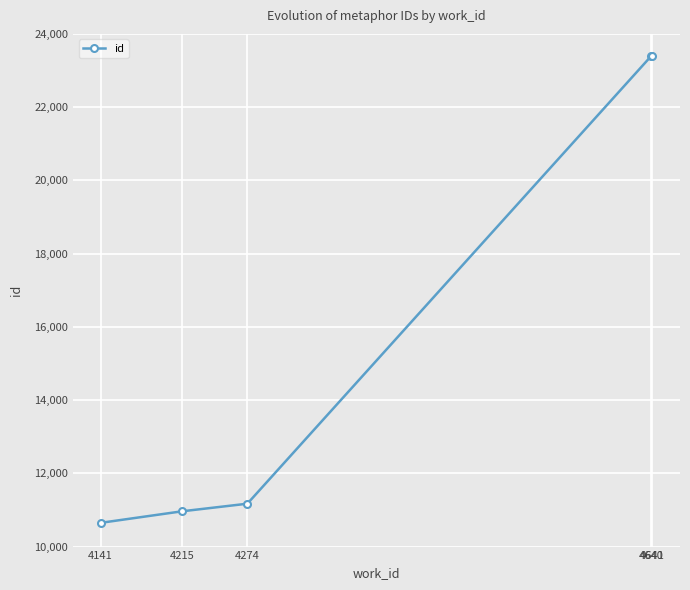

Count the number of data series in this chart.

1